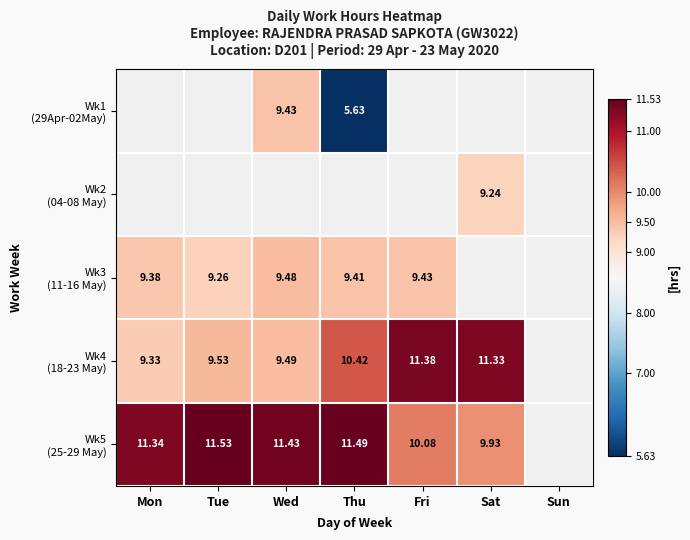

What is the difference between the maximum and minimum values in the Wk3 (11-16 May) series?

0.2